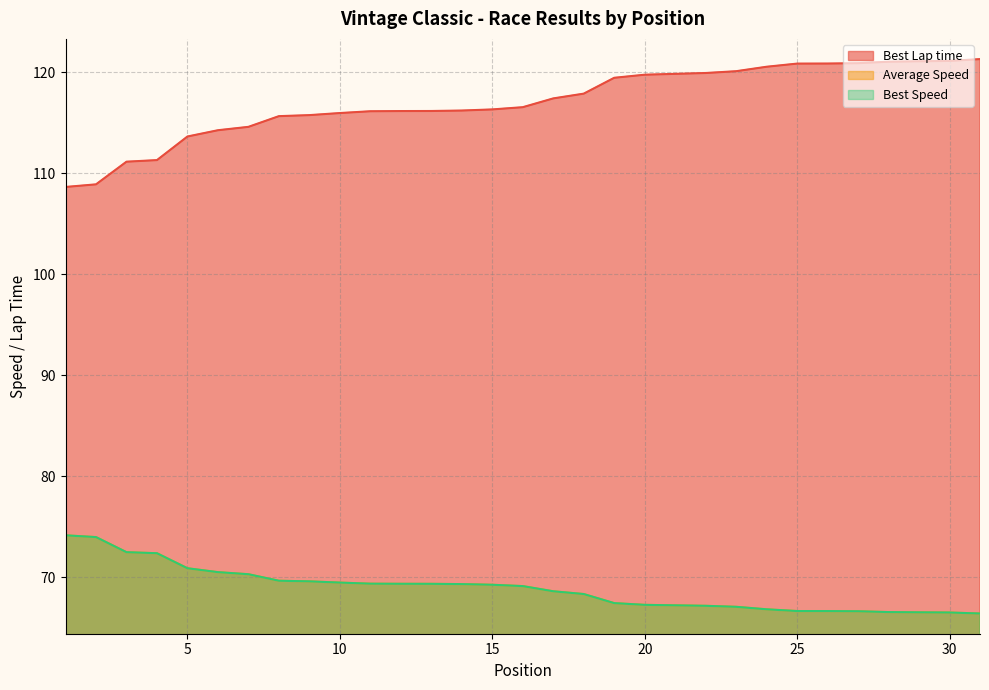

Which series has the widest spread of values?

Best Lap time